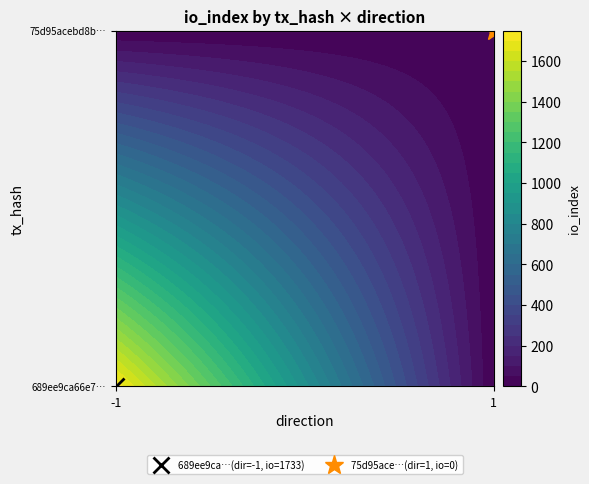

How many series are shown in this chart?

2